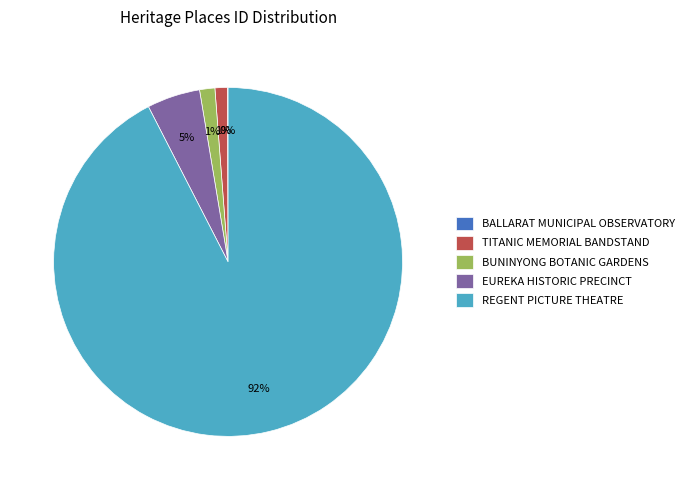

What is the largest slice in the pie chart?

REGENT PICTURE THEATRE